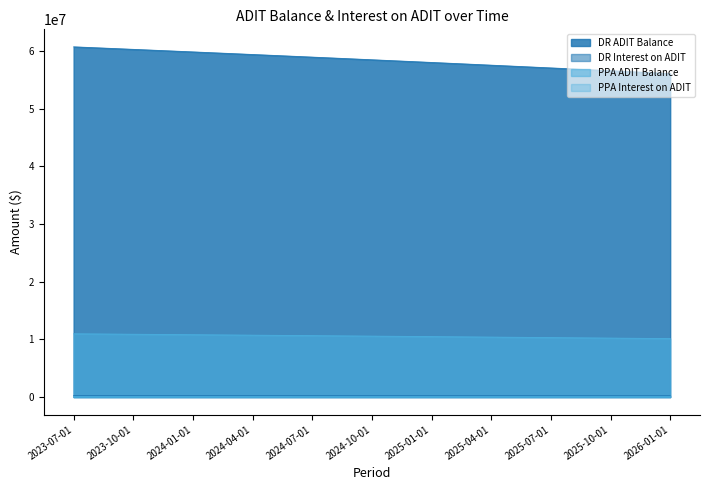

True or false: PPA Interest on ADIT has a value of 10370193.9 at 2025-05-01.

True